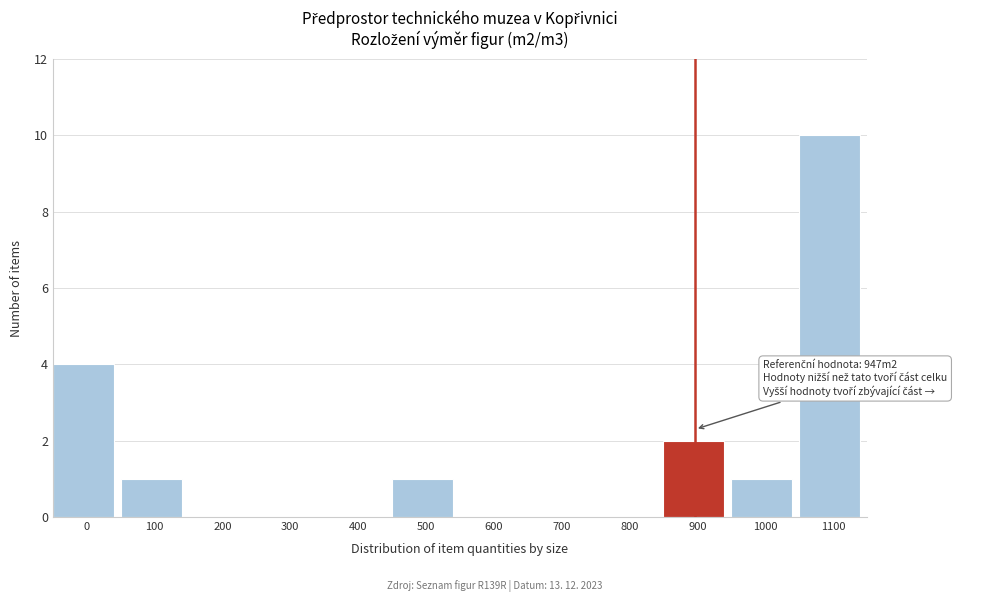

Reading right to left, list all the values displayed in this chart.

1100=10	1000=1	900=2	800=0	700=0	600=0	500=1	400=0	300=0	200=0	100=1	0=4